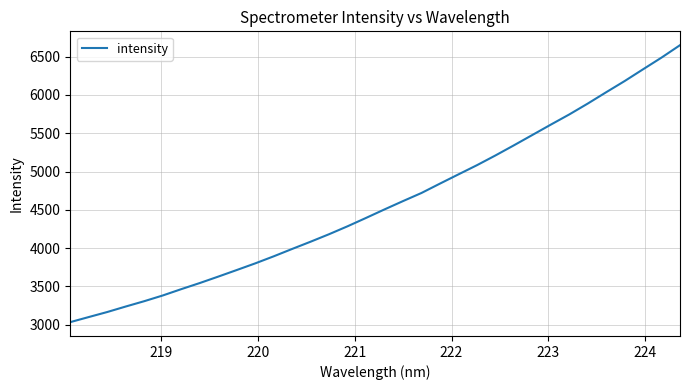

What is the maximum value shown in the chart?

6649.9